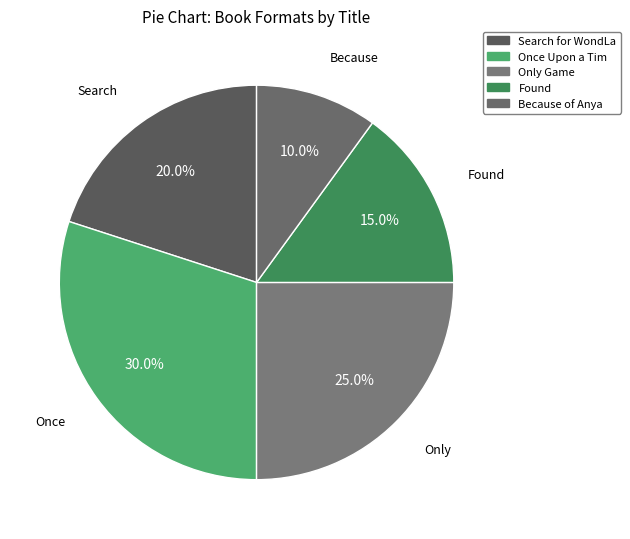

Is it true that Only Game is 25% of the pie?

True